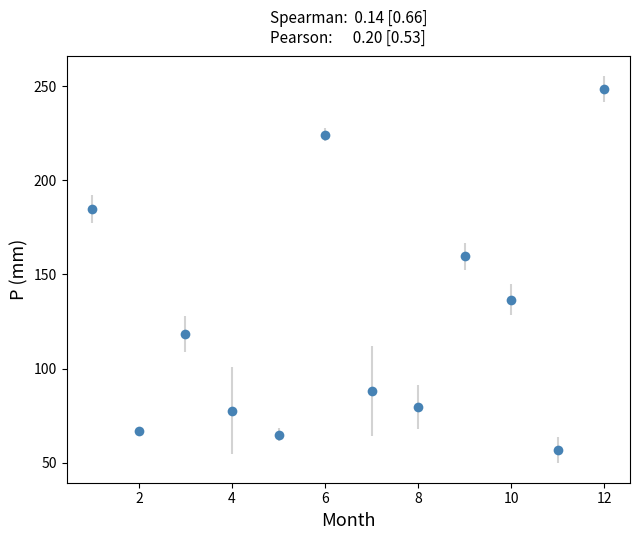

What is the minimum value shown in the chart?

56.6